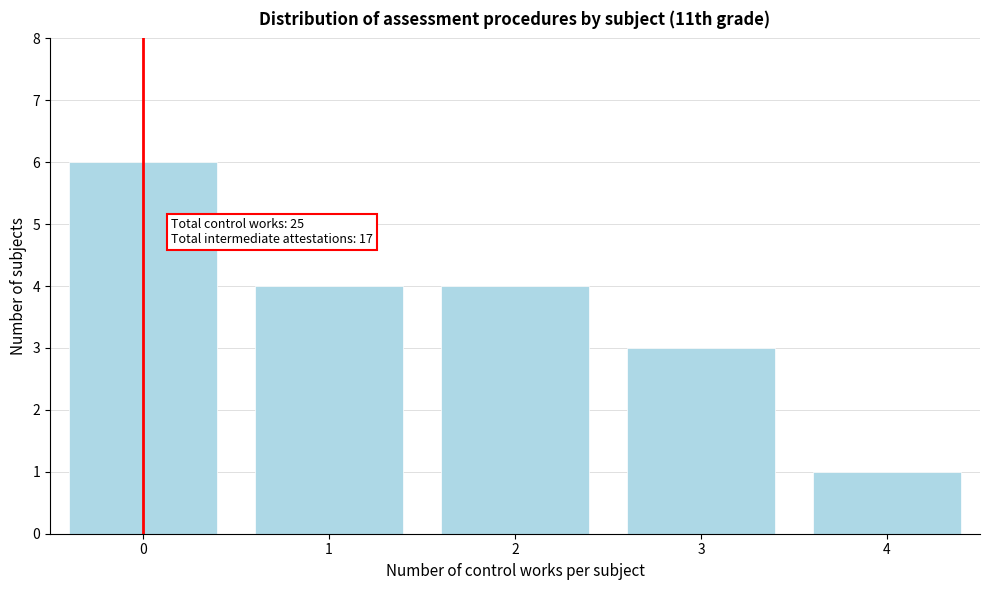

Reading right to left, extract all data points from this chart.

4=1	3=3	2=4	1=4	0=6